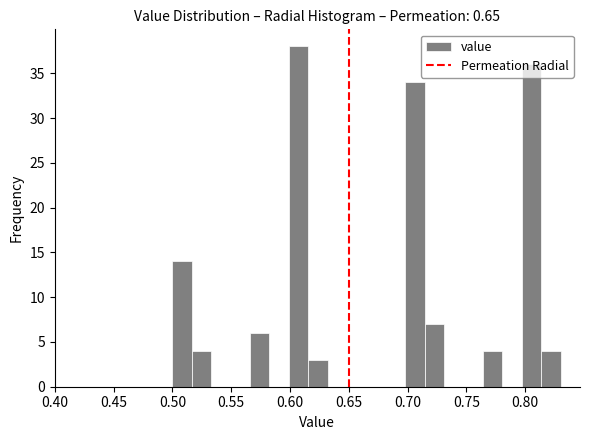

Around what value on the x-axis is the tallest bar? Give the approximate position of its centre, as read against the axis.

0.605